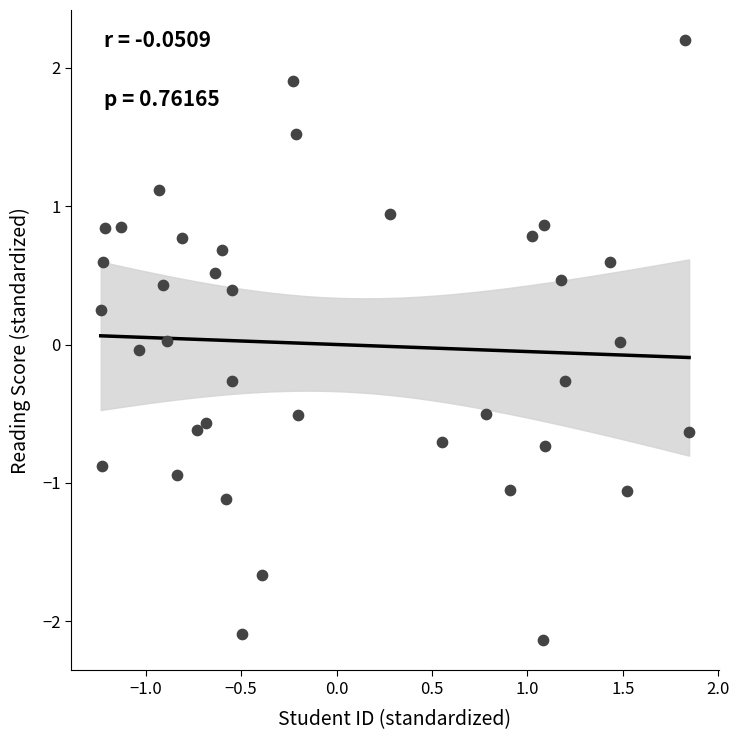

What is the range of Y values (max minus min)?

4.3